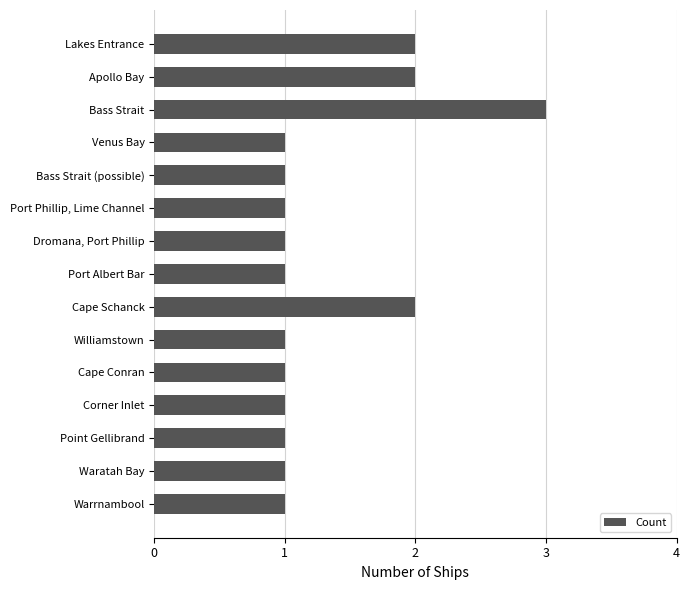

Which label corresponds to the largest value in the chart?

Bass Strait